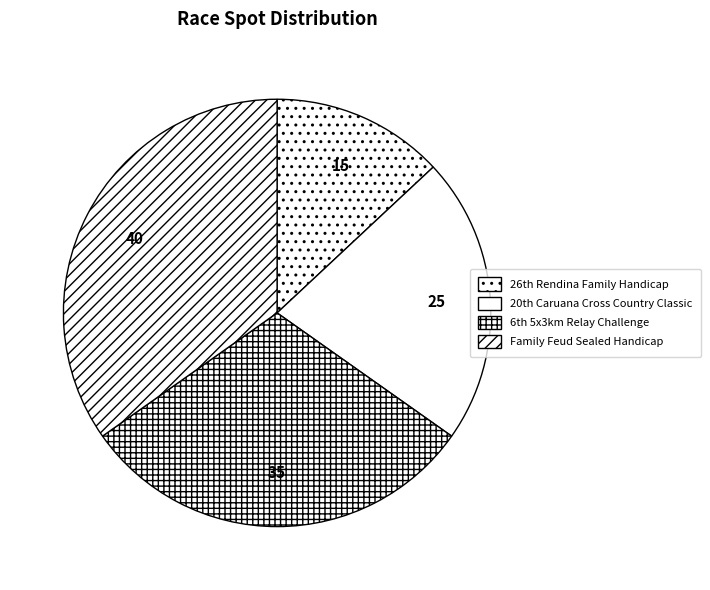

Count the number of slices in the pie.

4